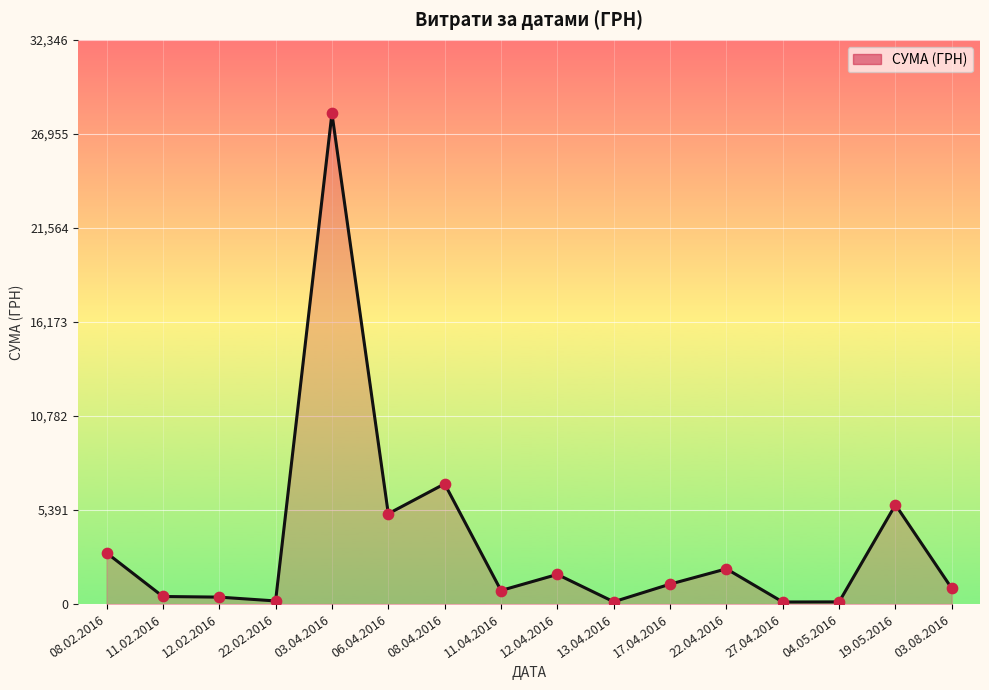

Between 12.04.2016 and 12.02.2016, which is larger?

12.04.2016